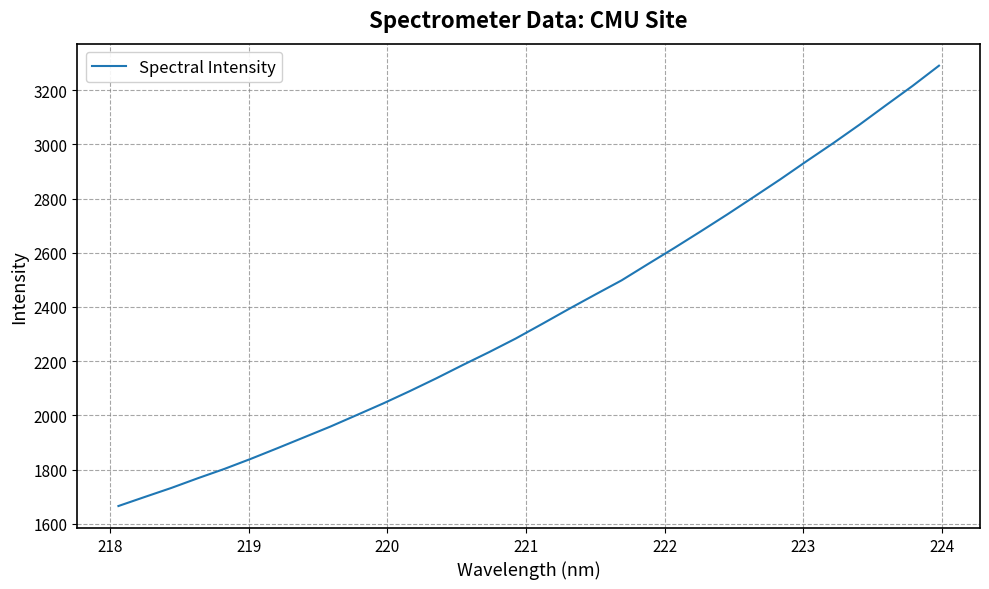

What is the minimum value shown in the chart?

1665.3